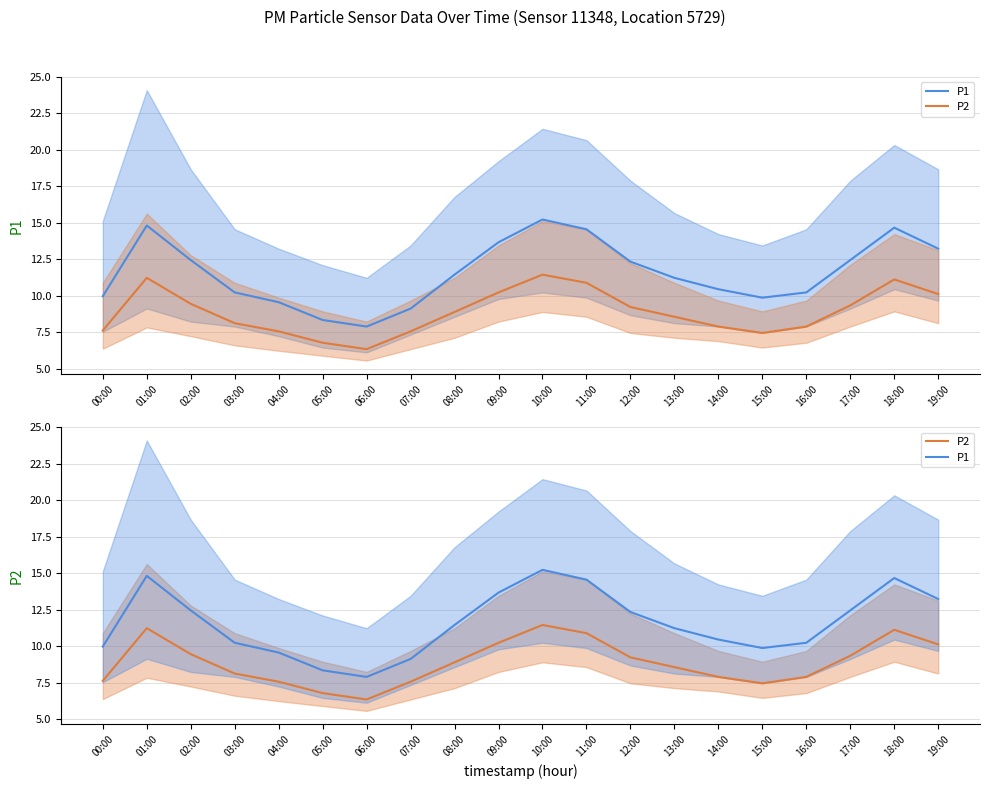

Reading right to left, what are all the values shown in this chart?

P1: 19:00=13.2	18:00=14.7	17:00=12.4	16:00=10.2	15:00=9.9	14:00=10.4	13:00=11.2	12:00=12.3	11:00=14.6	10:00=15.2	09:00=13.7	08:00=11.4	07:00=9.1	06:00=7.9	05:00=8.3	04:00=9.6	03:00=10.2	02:00=12.4	01:00=14.8	00:00=10.0
P2: 19:00=10.1	18:00=11.1	17:00=9.3	16:00=7.9	15:00=7.5	14:00=7.9	13:00=8.6	12:00=9.2	11:00=10.9	10:00=11.4	09:00=10.2	08:00=8.9	07:00=7.6	06:00=6.3	05:00=6.8	04:00=7.6	03:00=8.1	02:00=9.4	01:00=11.2	00:00=7.6